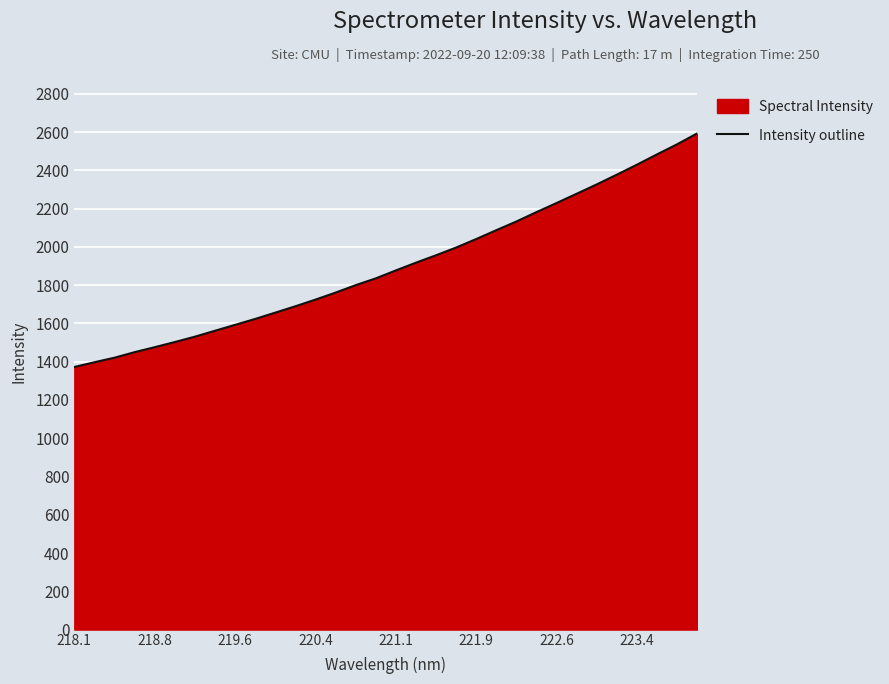

The value at 223.4 is 3364.4. True or false?

False